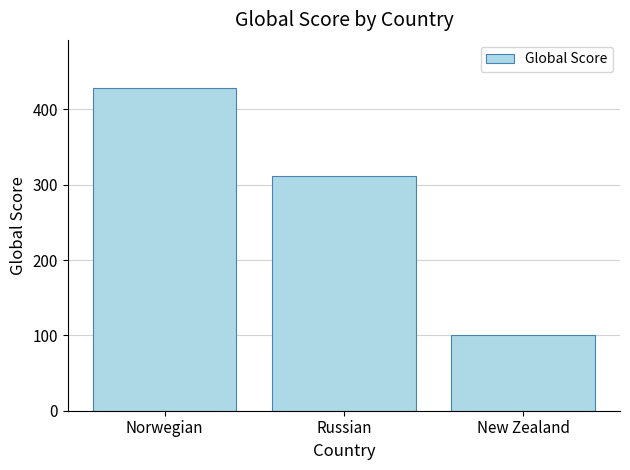

What position from the right is Russian?

2